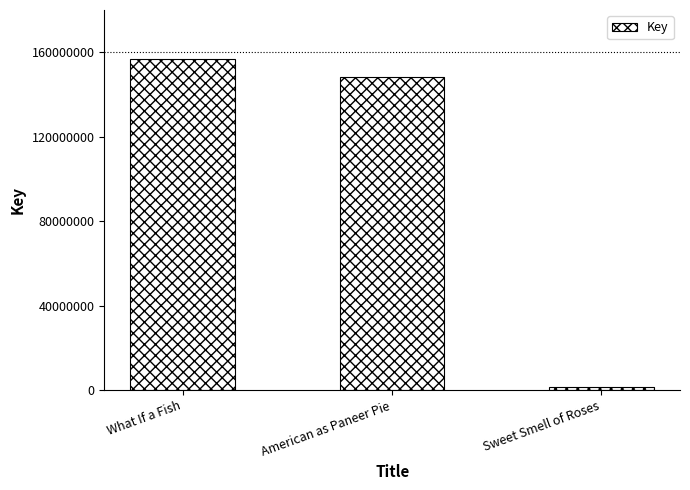

At which label does the data first exceed 148308781?

What If a Fish